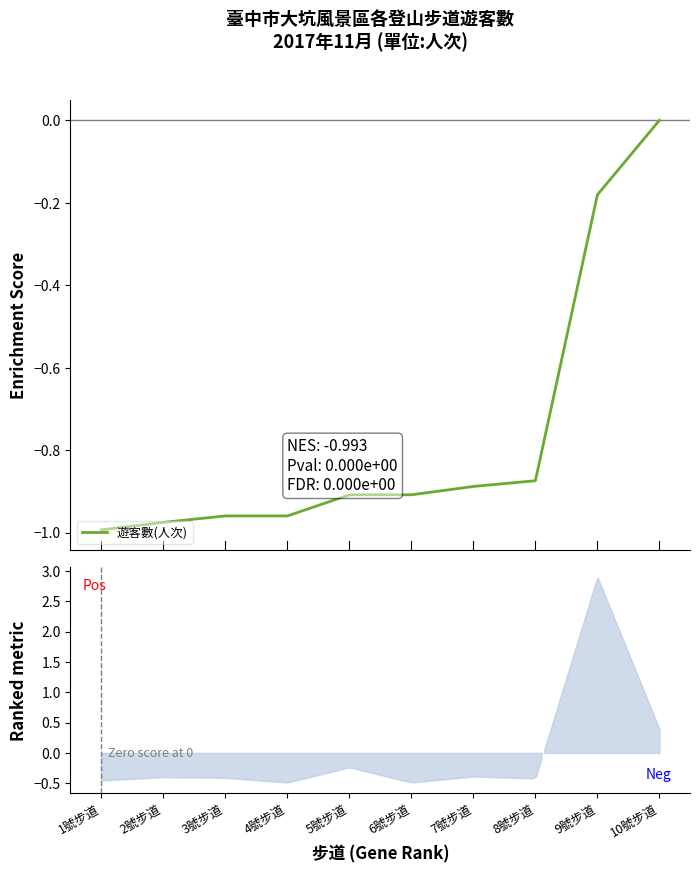

True or false: the data shows -0.4 at 5號步道.

False